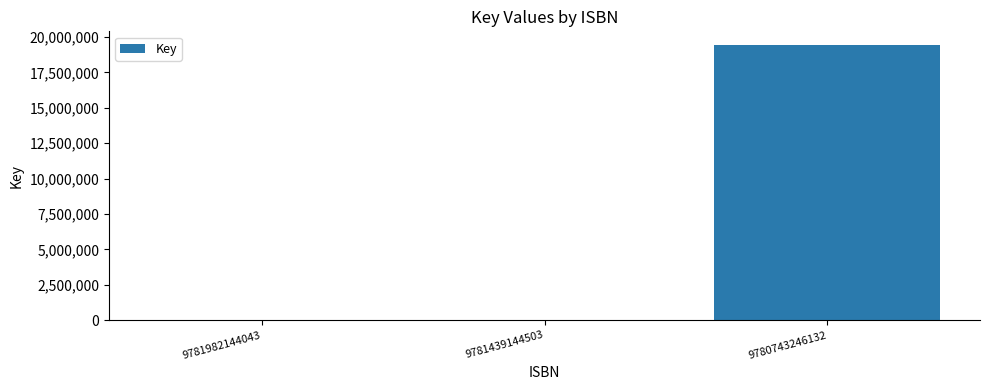

What is the greatest value displayed?

19425562